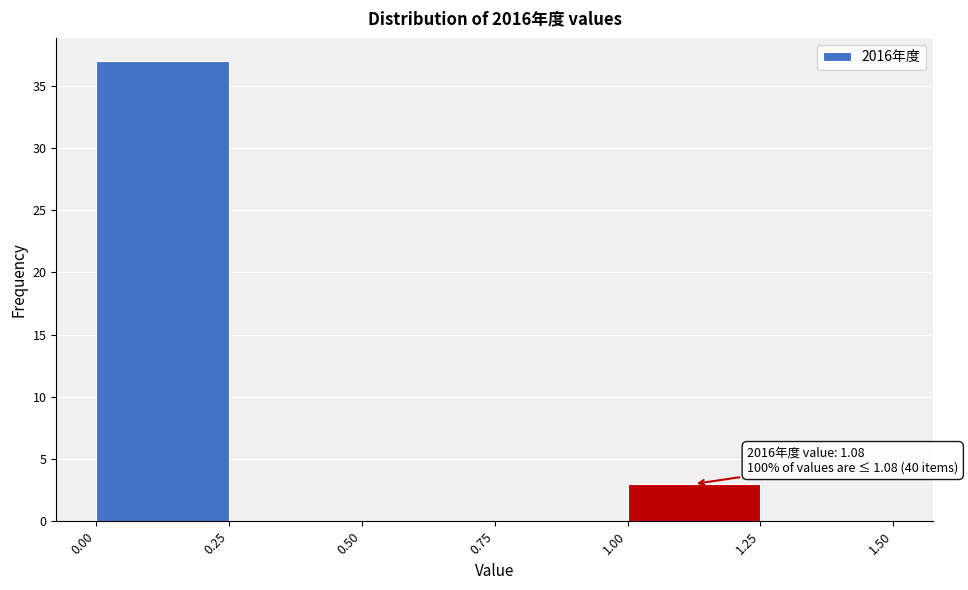

Which range on the x-axis has the tallest bar?

0.00 to 0.25